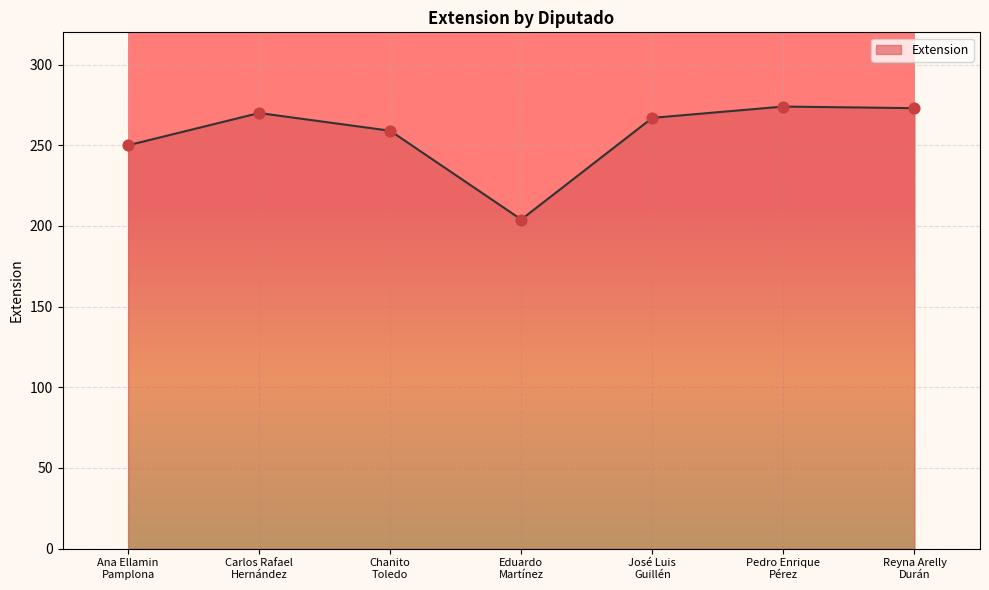

Between Carlos Rafael
Hernández and Pedro Enrique
Pérez, which is larger?

Pedro Enrique
Pérez